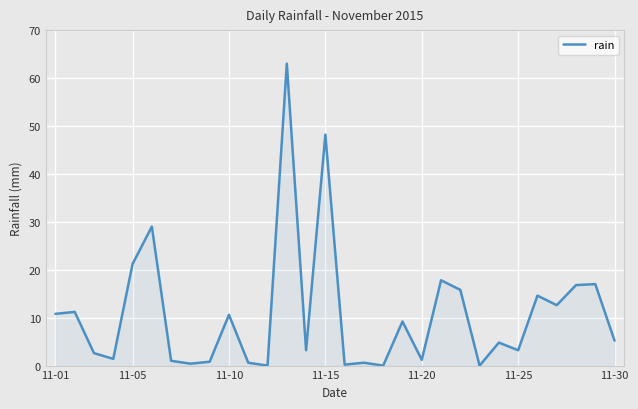

Does the chart display data point markers on the line(s)?

Yes